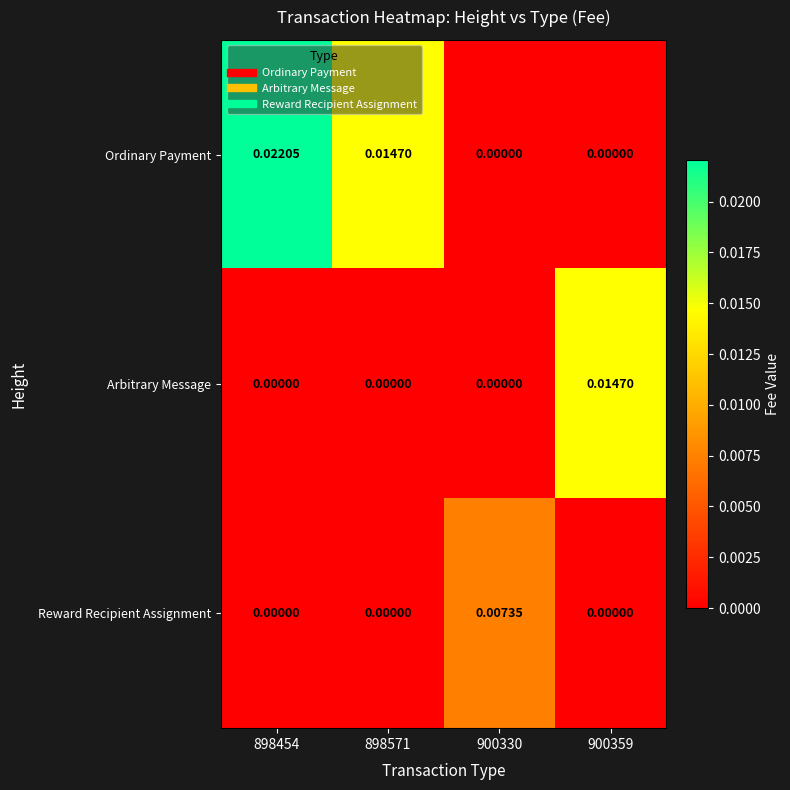

Which series has the largest total across all categories?

Ordinary Payment